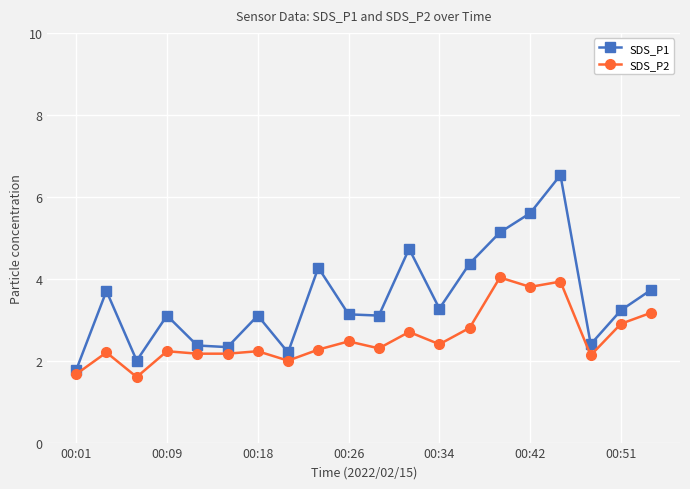

Which series has the largest total across all categories?

SDS_P1